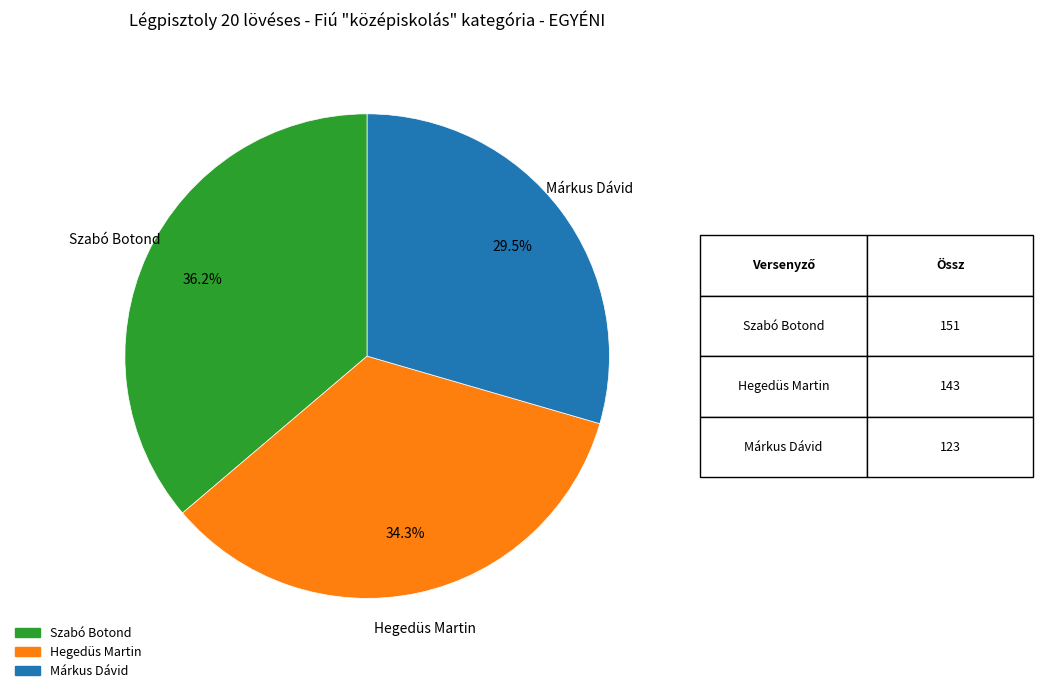

Is it true that Hegedüs Martin is 41% of the pie?

False